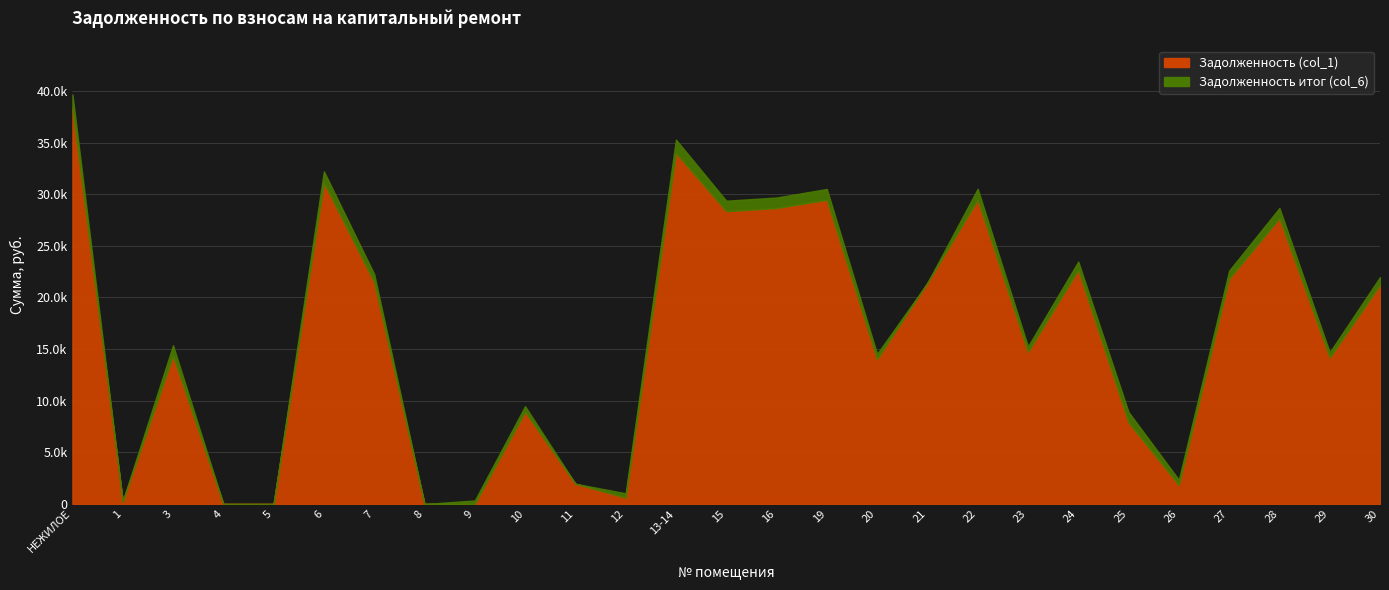

At how many categories does at least one series exceed 20858?

13